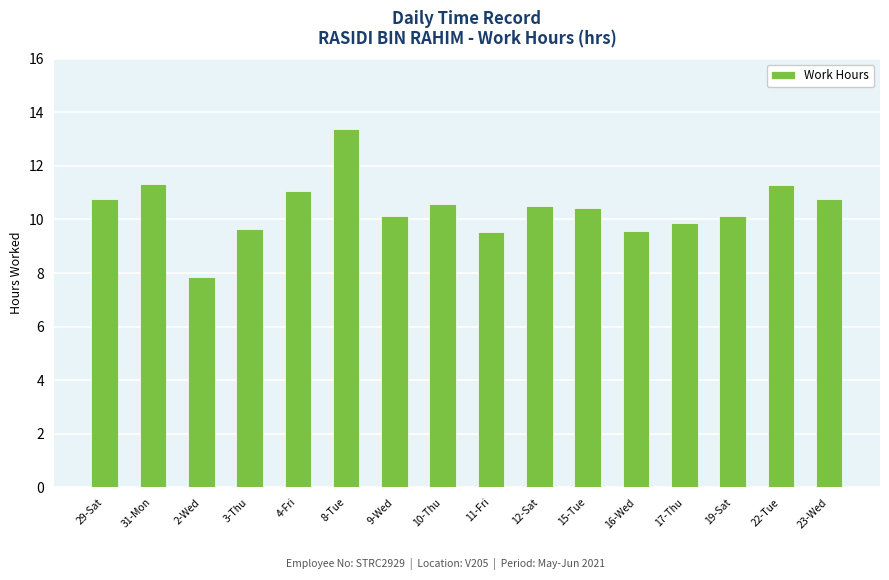

Is it true that the value at 9-Wed is 6.0?

False